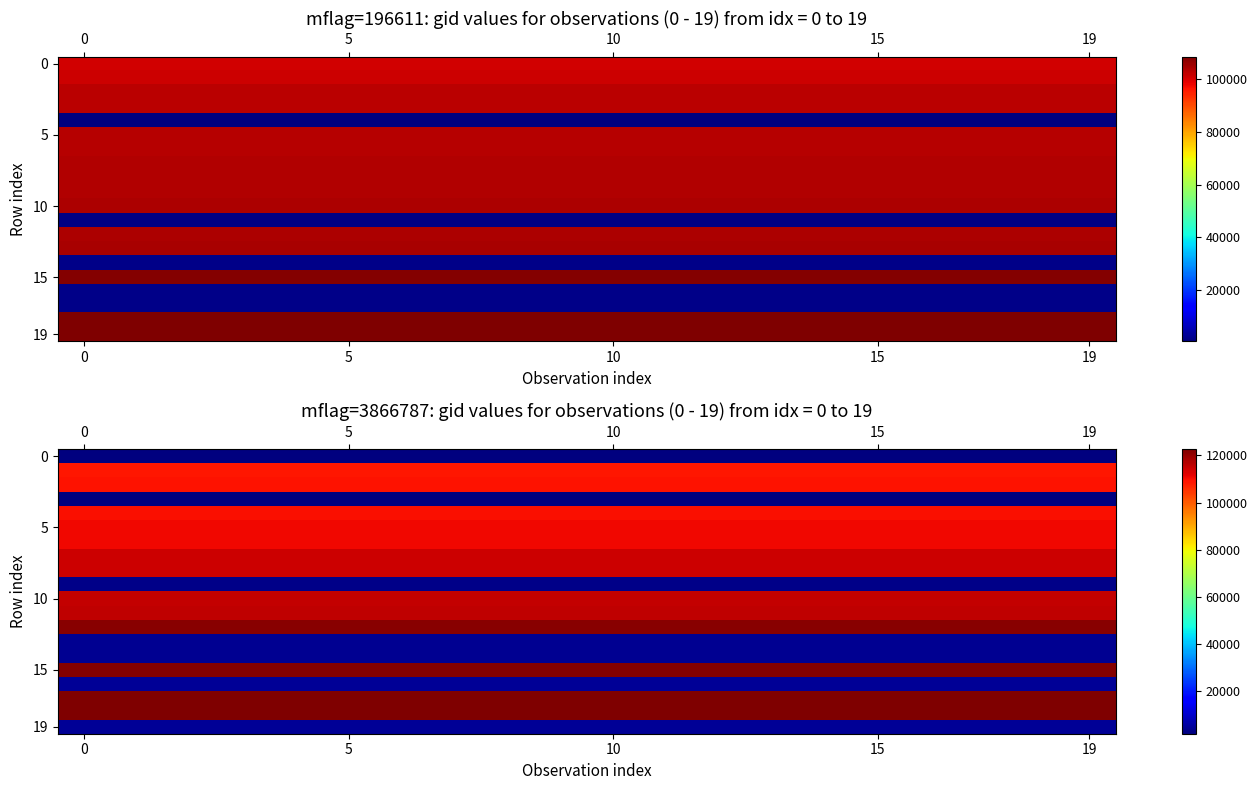

What is the average value of the 10 series?

115329